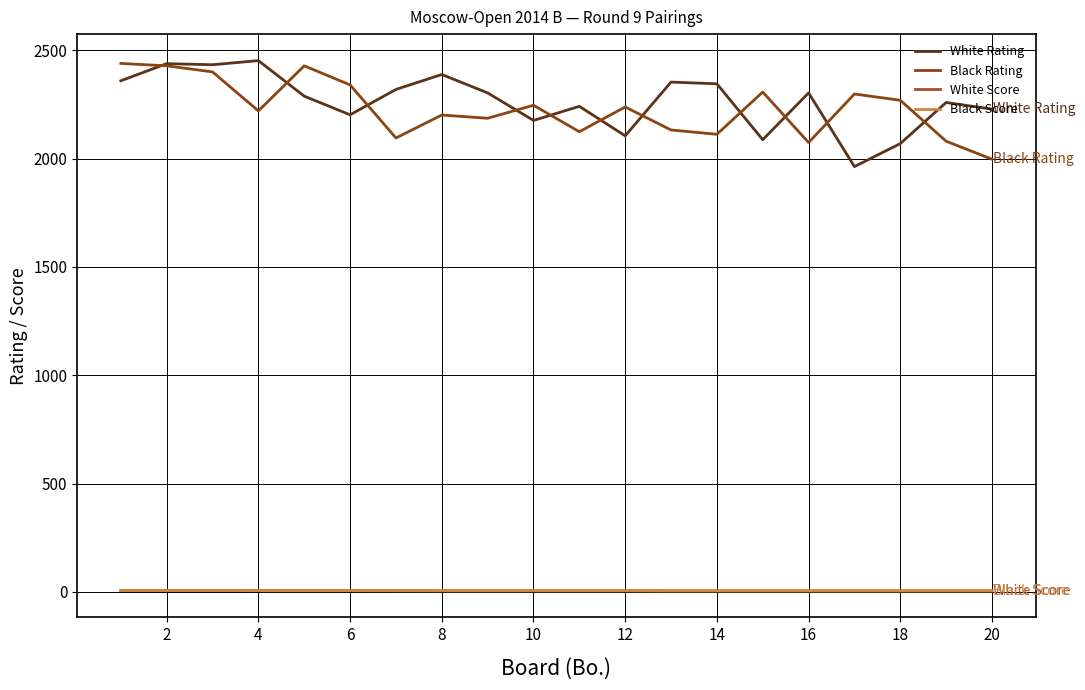

Which series has the largest total across all categories?

White Rating